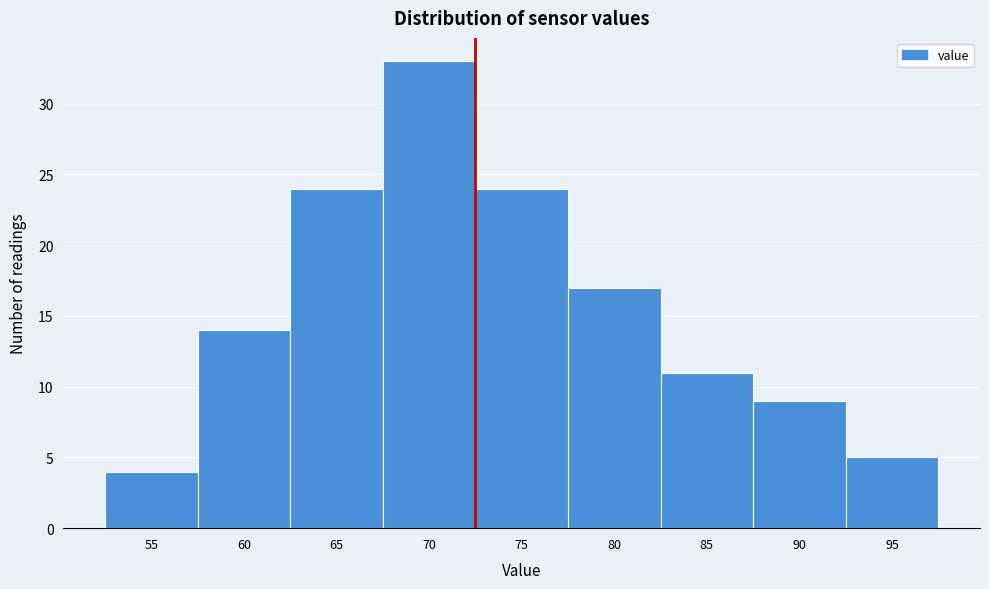

Reading right to left, transcribe all the data shown in this chart.

5	9	11	17	24	33	24	14	4